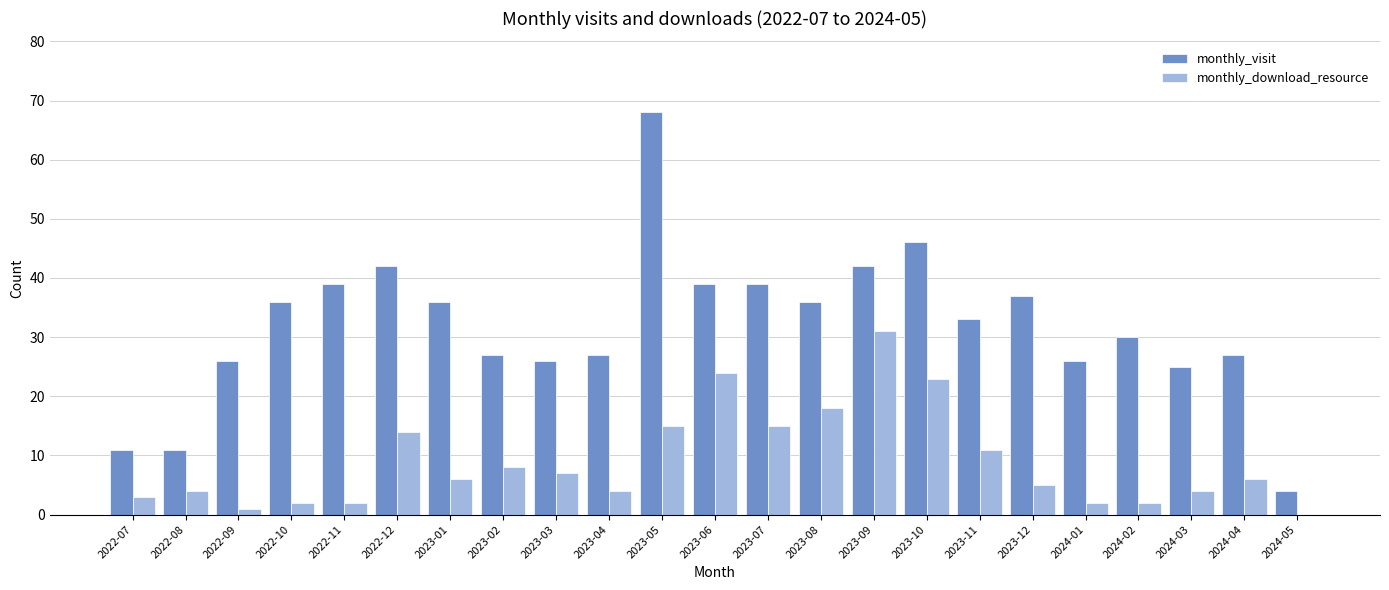

How many data points does each series have?

23